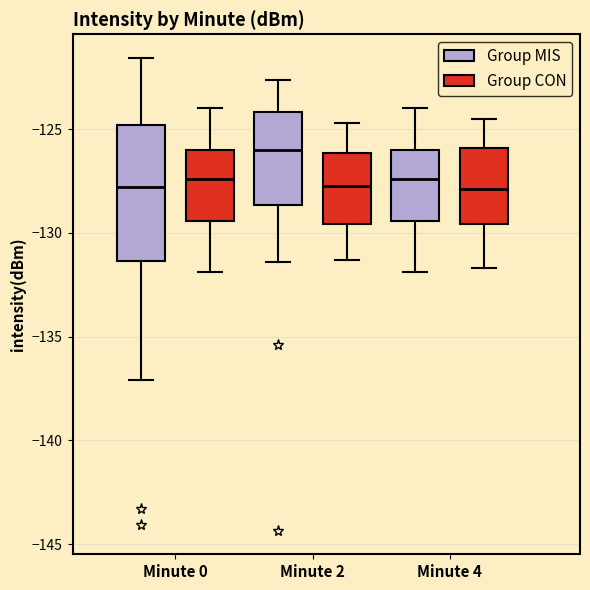

Where does the lower whisker of the box for Minute 0 (Group MIS) end on the y-axis? The values are not printed on the chart, so give them approximately, as read against the axis.

-137.0